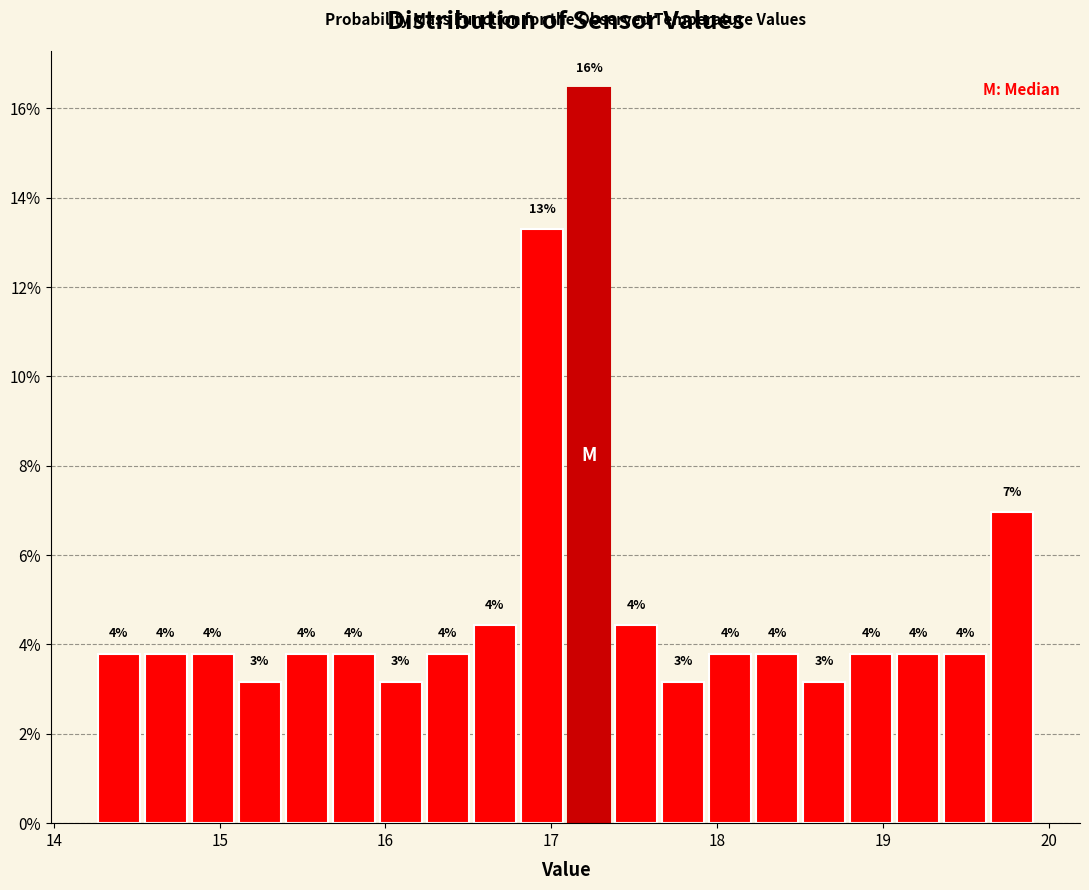

Read against the x-axis, roughly where is the centre of the tallest bar?

17.2